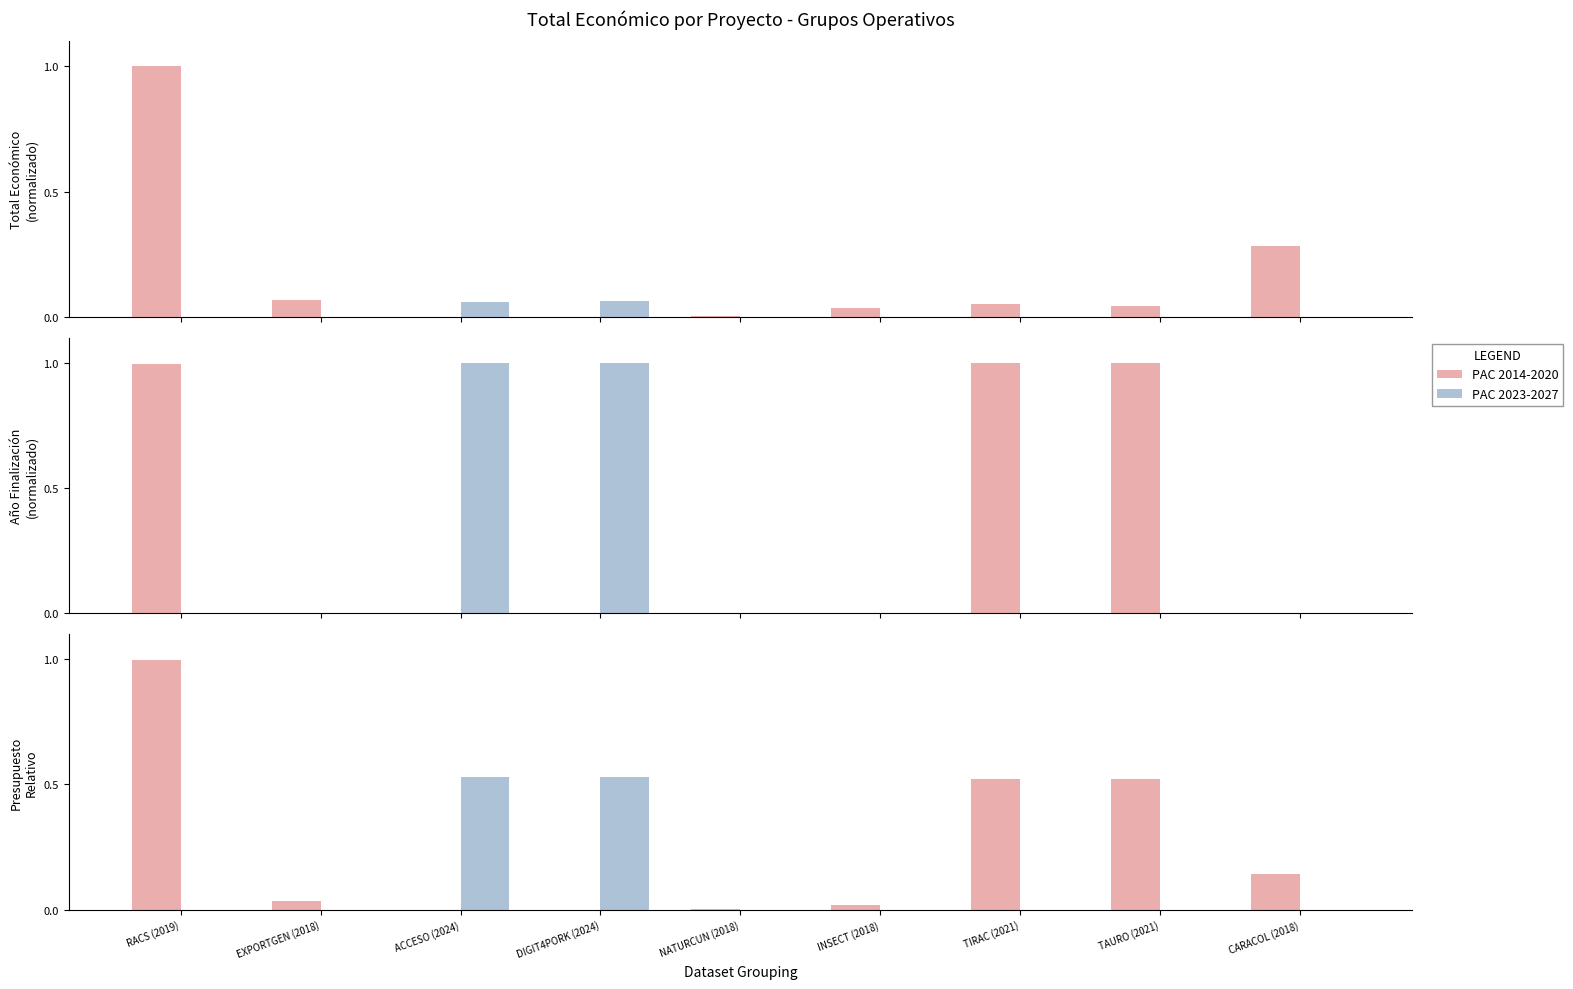

What is the difference between the second highest and second lowest values in the PAC 2014-2020 series?

0.5